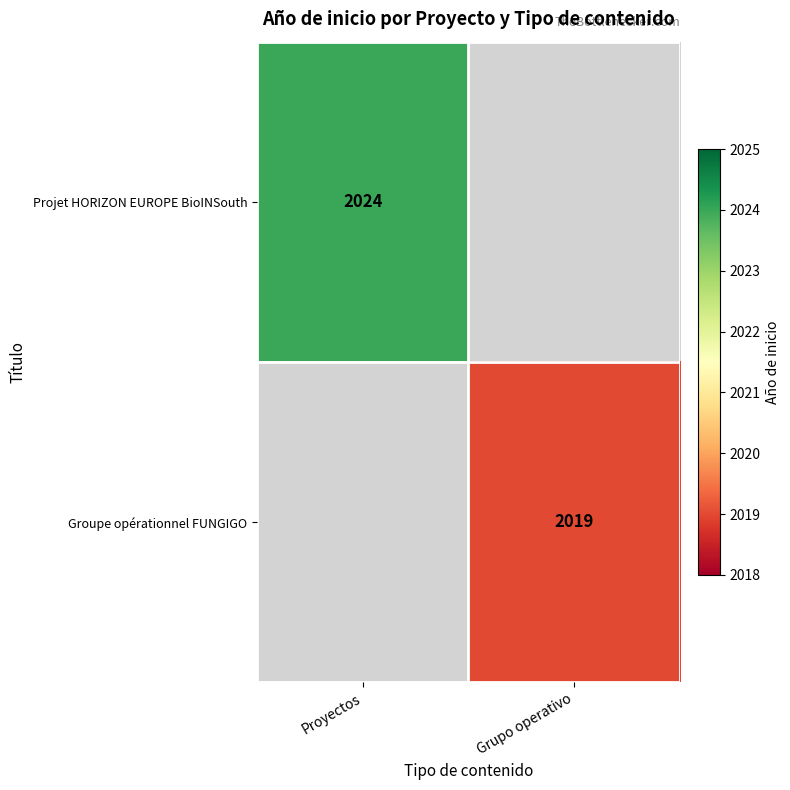

Is the value of Groupe opérationnel FUNGIGO at Grupo operativo greater than the value of Projet HORIZON EUROPE BioINSouth at Proyectos?

No